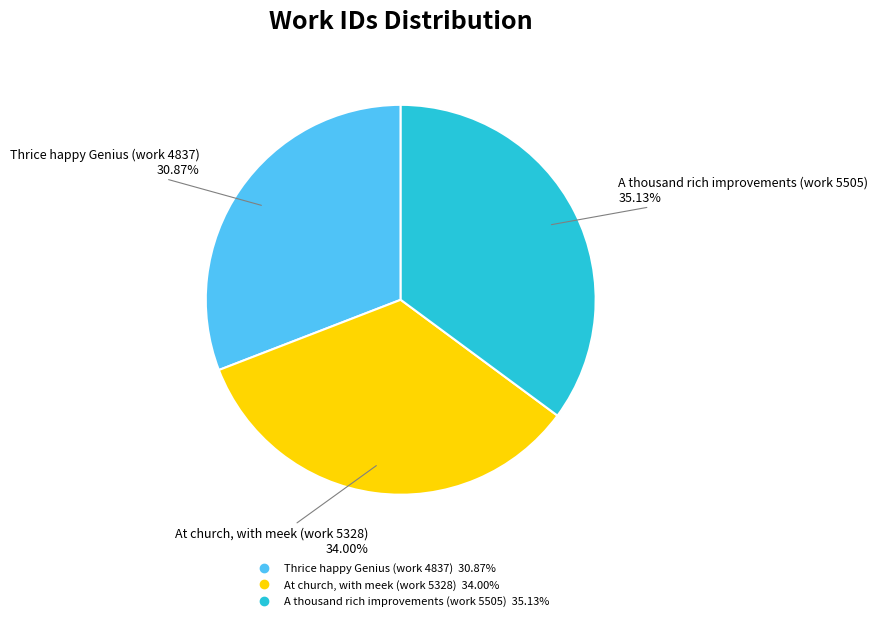

How many segments does this pie chart have?

3